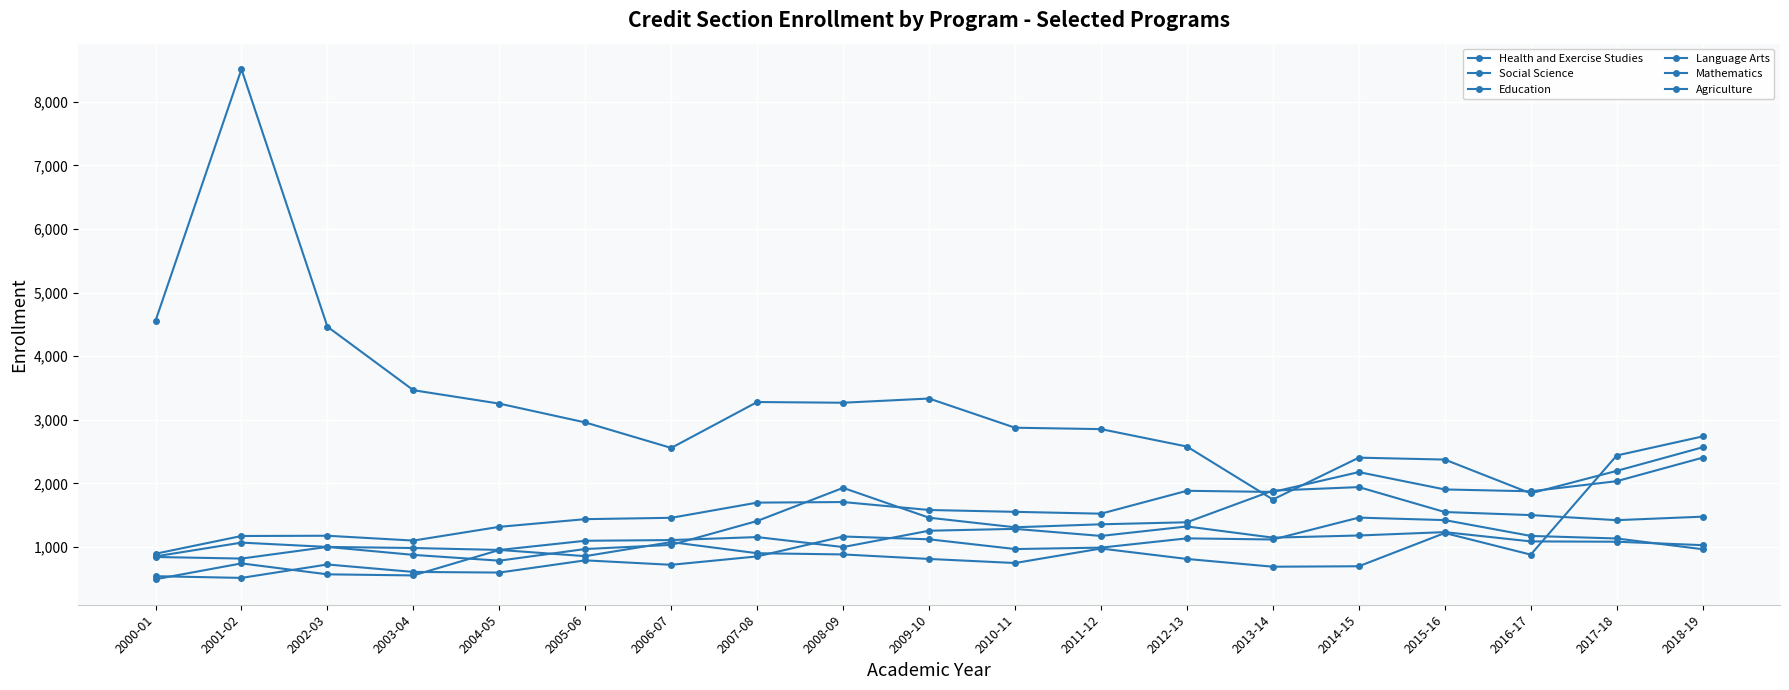

What is the difference between the Social Science values at 2017-18 and 2003-04?

934